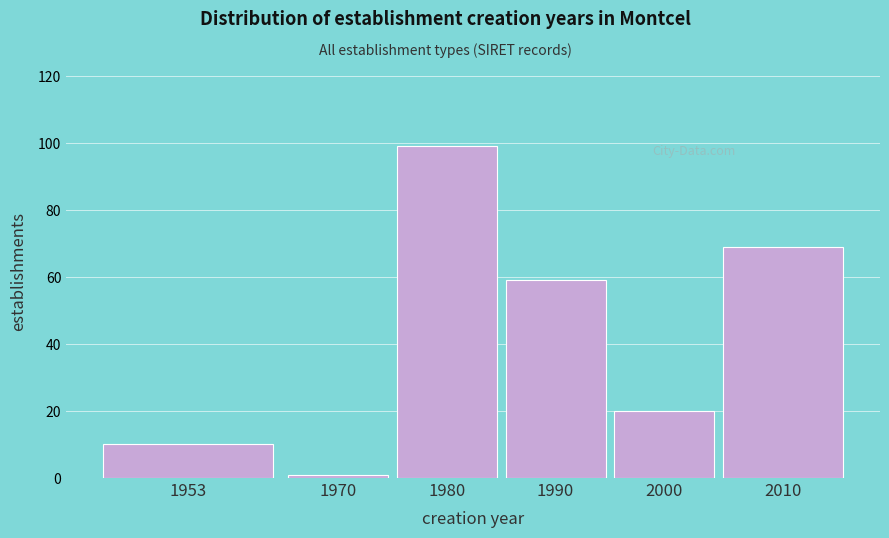

Reading left to right, transcribe all the data shown in this chart.

1953=10	1970=1	1980=99	1990=59	2000=20	2010=69